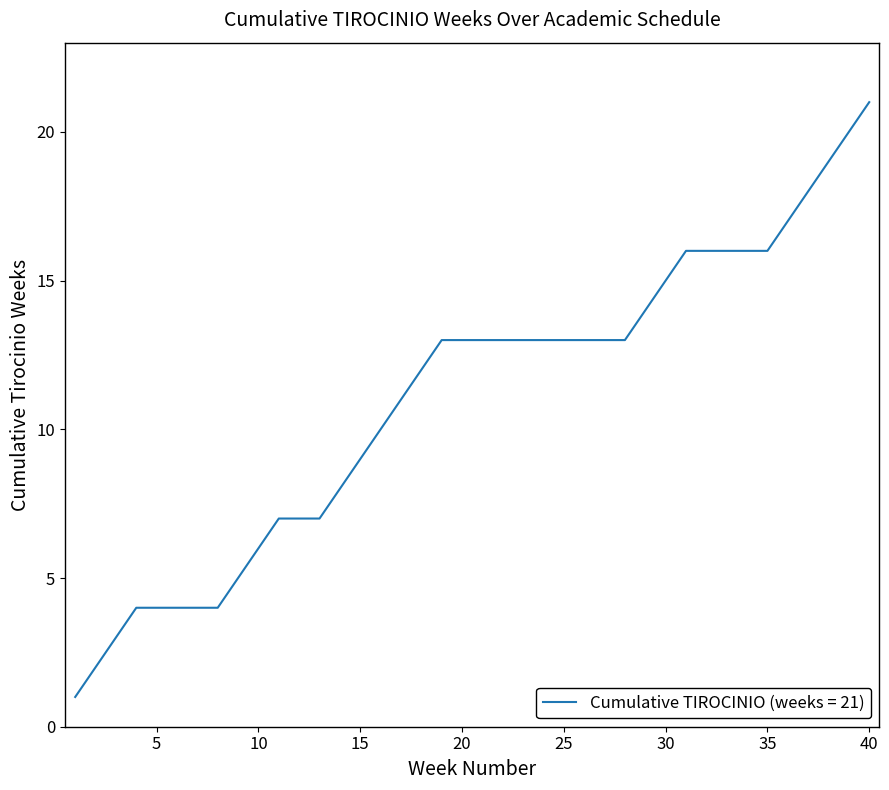

Does the chart have visible grid lines?

No